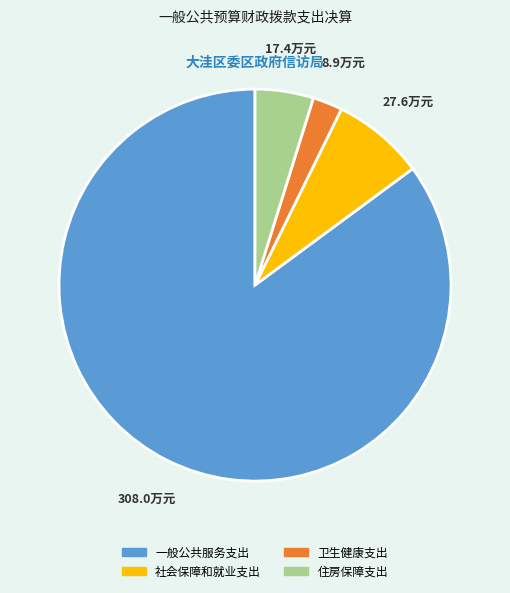

Do 社会保障和就业支出 and 卫生健康支出 together represent more than half of the pie?

No